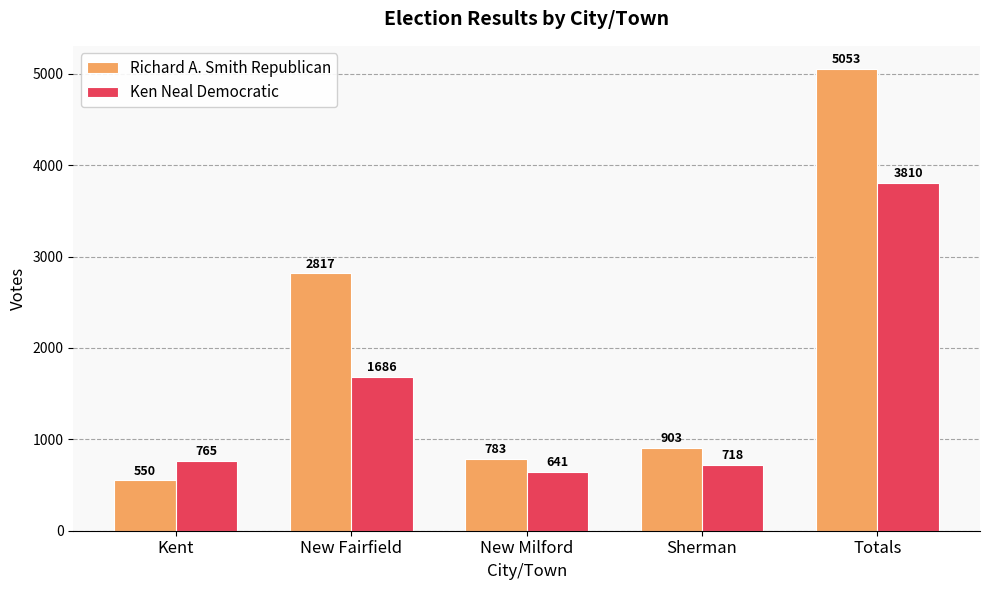

Reading left to right, list all the values displayed in this chart.

Richard A. Smith Republican: 550	2817	783	903	5053
Ken Neal Democratic: 765	1686	641	718	3810